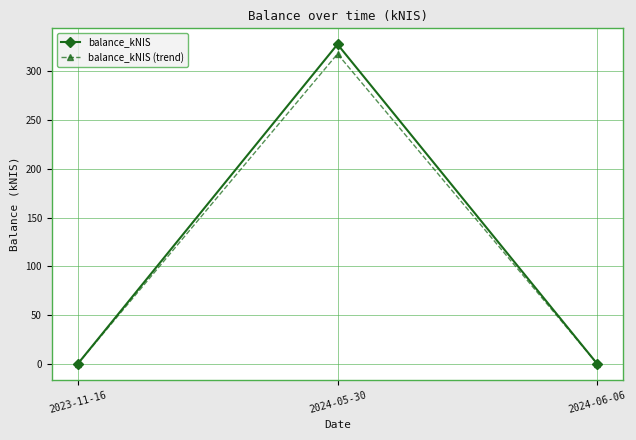

Reading left to right, extract all data points from this chart.

balance_kNIS: 2023-11-16=0.0	2024-05-30=327.6	2024-06-06=0.0
balance_kNIS (trend): 2023-11-16=0.0	2024-05-30=317.8	2024-06-06=0.0